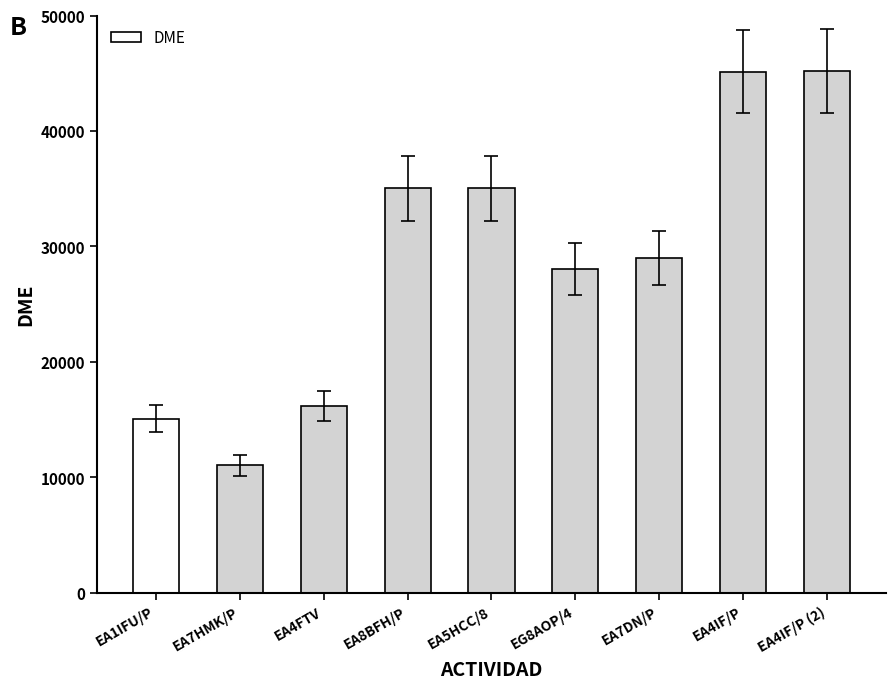

What is the label of the 5th bar from the left?

EA5HCC/8